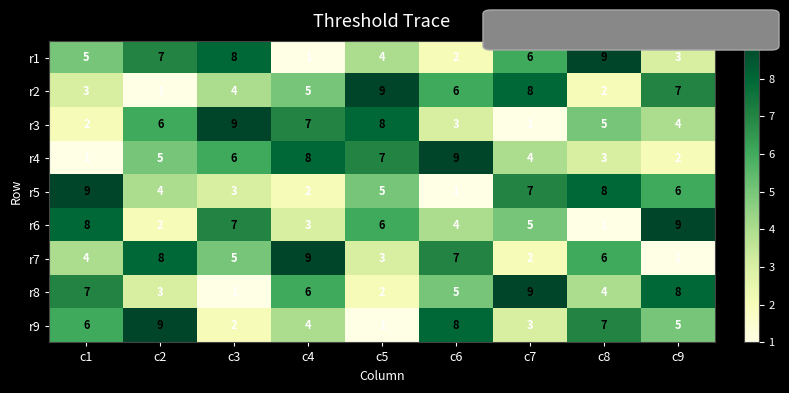

List the labels in order of r4 value, largest first.

c6, c4, c5, c3, c2, c7, c8, c9, c1